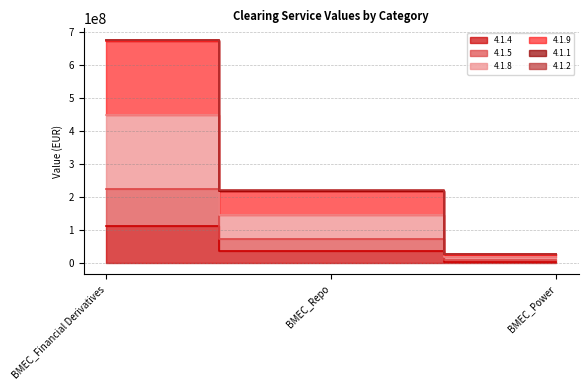

How many data points does each series have?

3